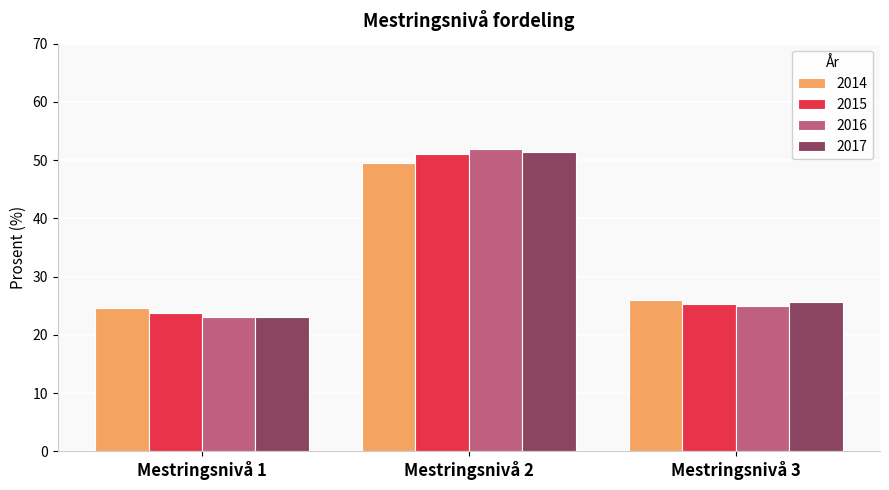

How many values in the 2016 series exceed 25?

2